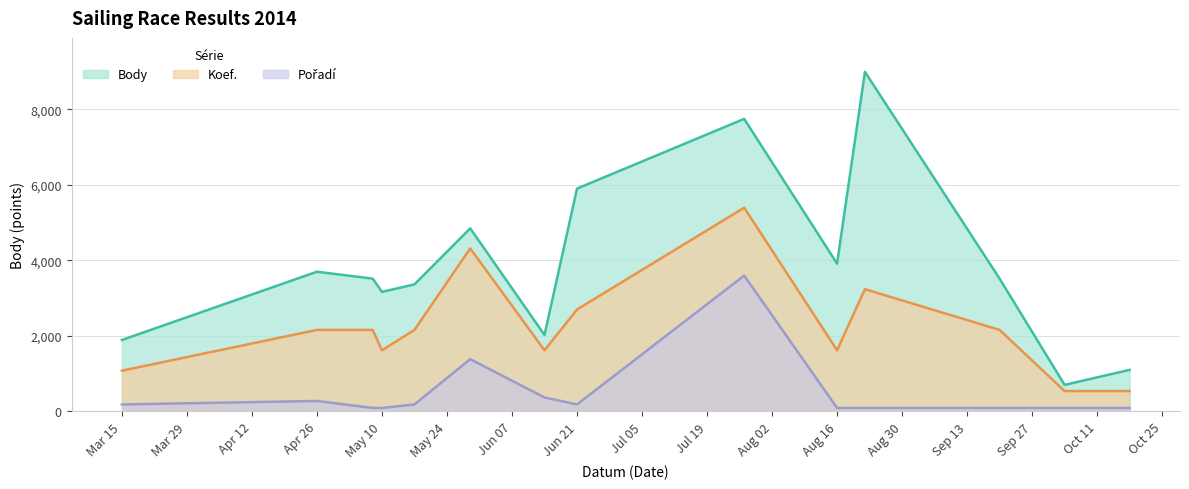

Which label corresponds to the smallest value in the chart?

2014-05-08